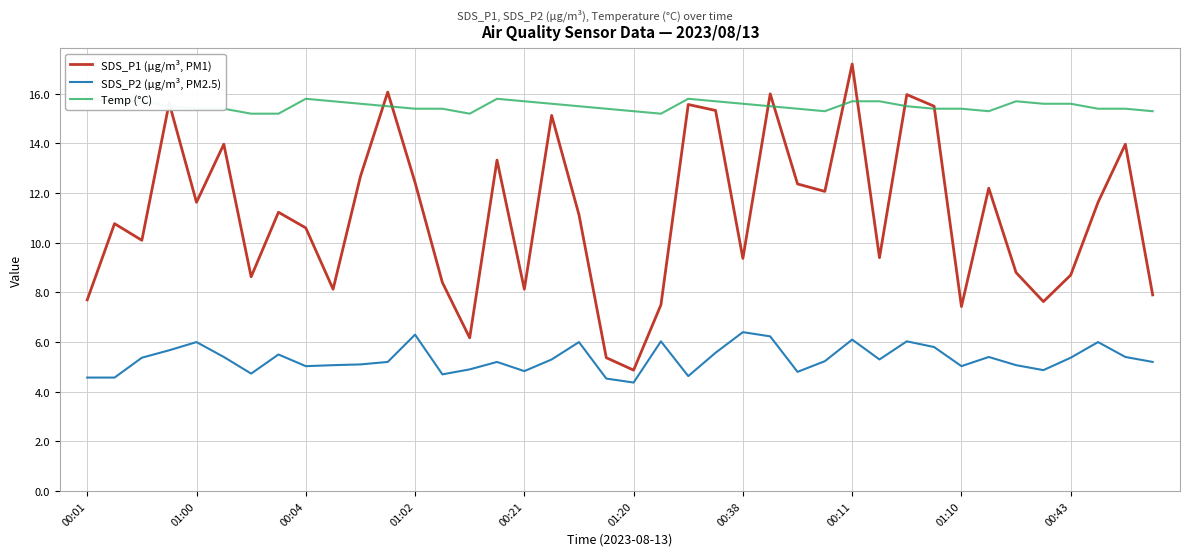

True or false: SDS_P1 (µg/m³, PM1) has a value of 9.4 at 00:38.

True